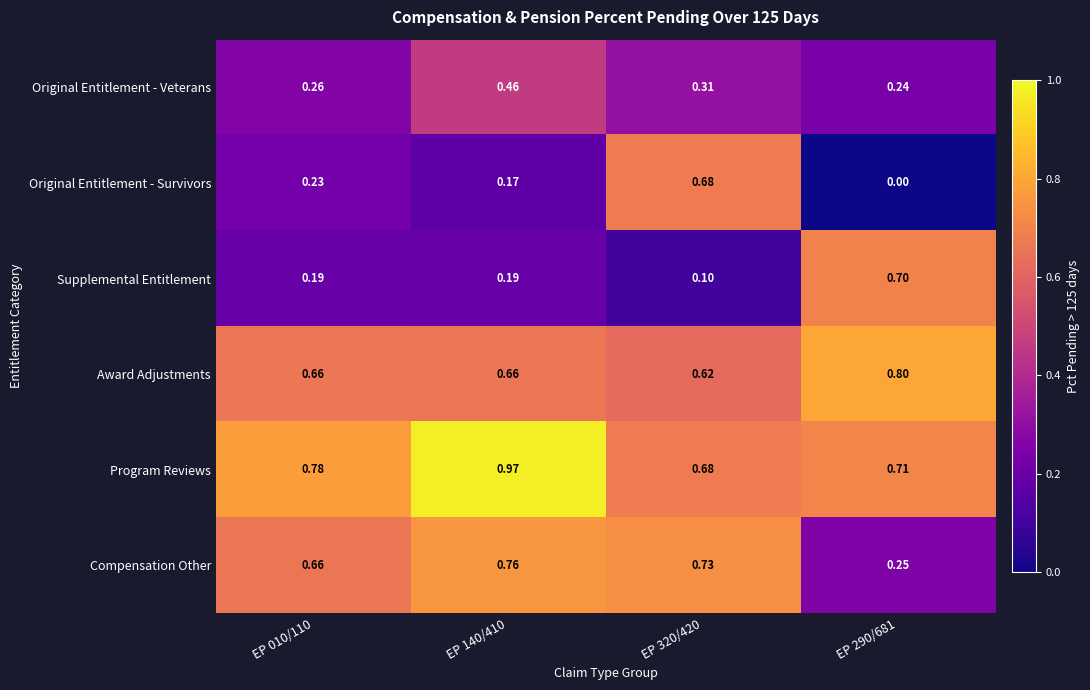

Is the value of Original Entitlement - Survivors at EP 140/410 greater than the value of Original Entitlement - Veterans at EP 140/410?

No